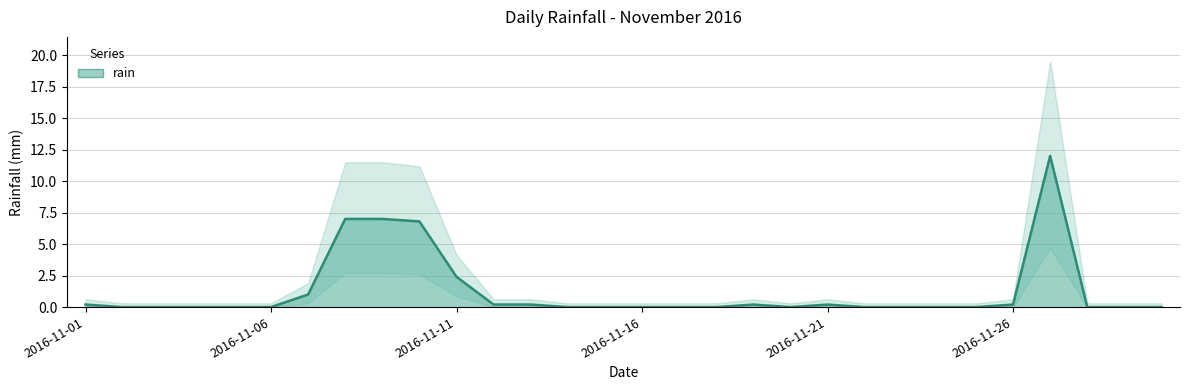

Is this an area chart (filled region under the line)?

No